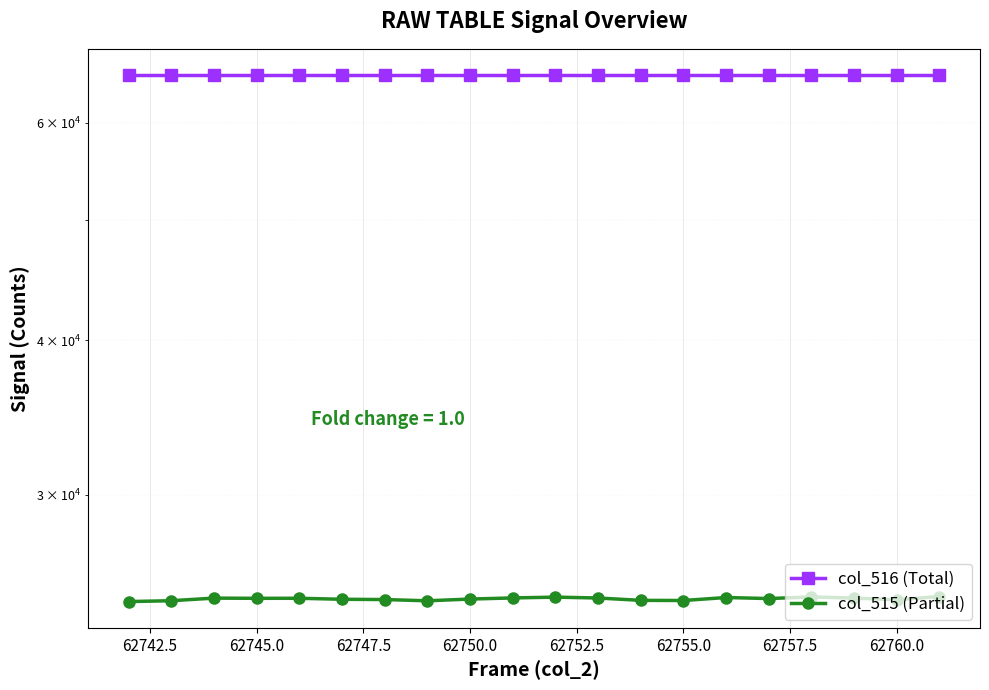

Is the value of col_515 (Partial) at 62760.0 greater than the value of col_516 (Total) at 12?

No